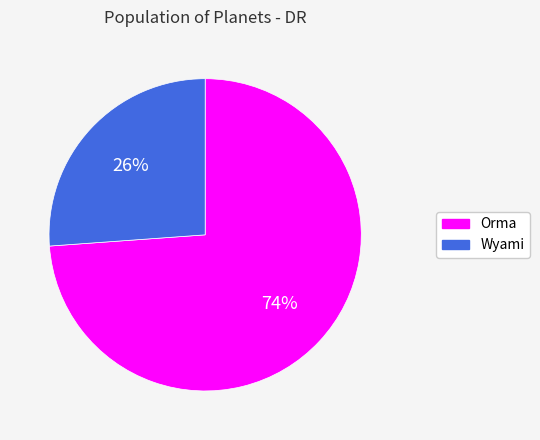

To the nearest percent, what is the difference between the Orma and Wyami slice percentages?

48%